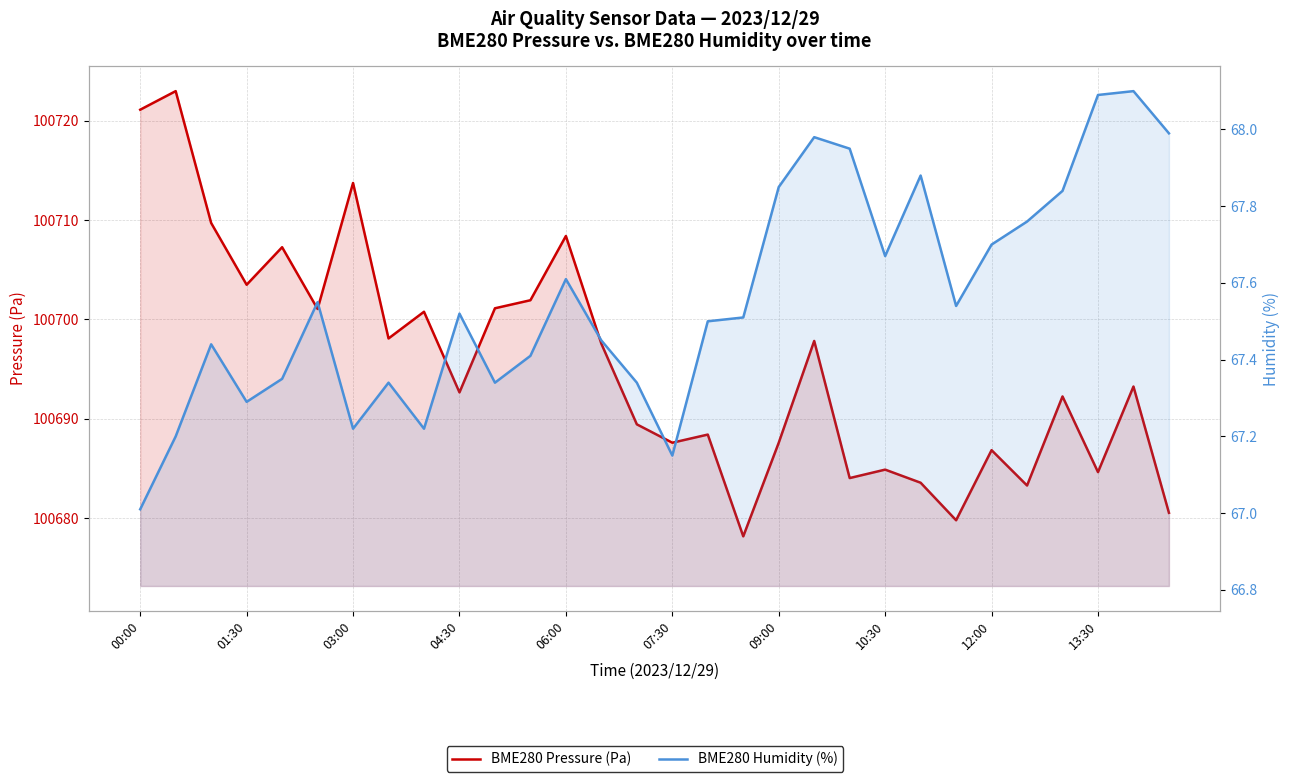

Which series has the largest total across all categories?

BME280 Pressure (Pa)